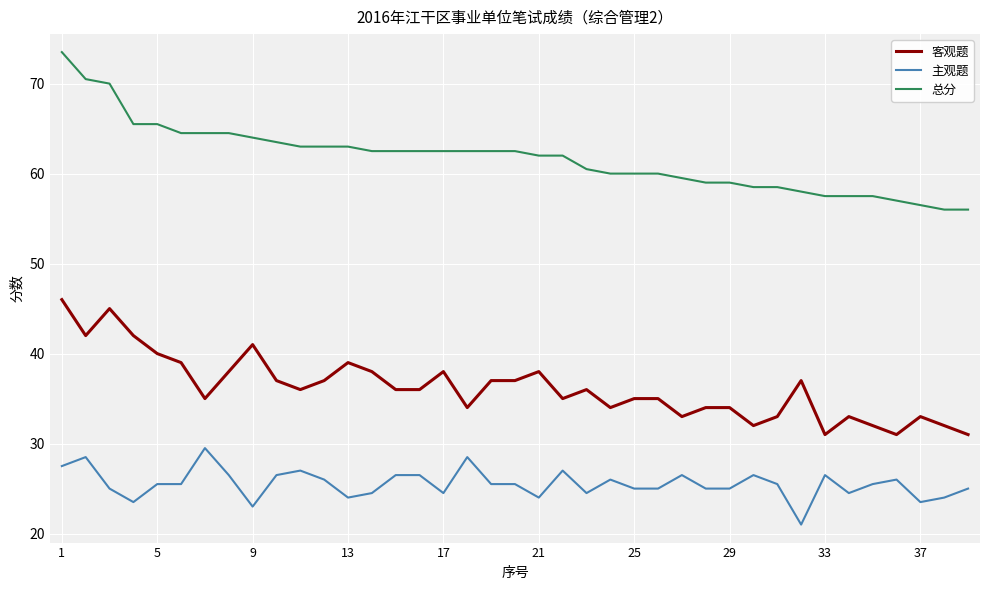

Count the number of data series in this chart.

3